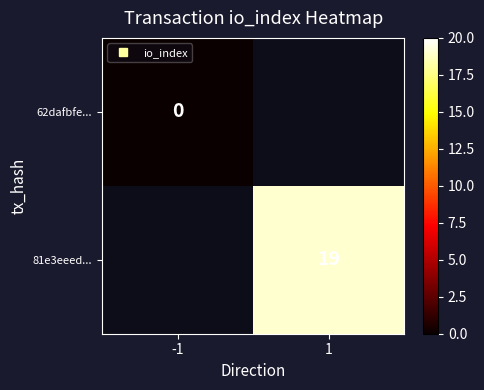

List the series in order of their overall mean, highest first.

62dafbfe..., 81e3eeed...